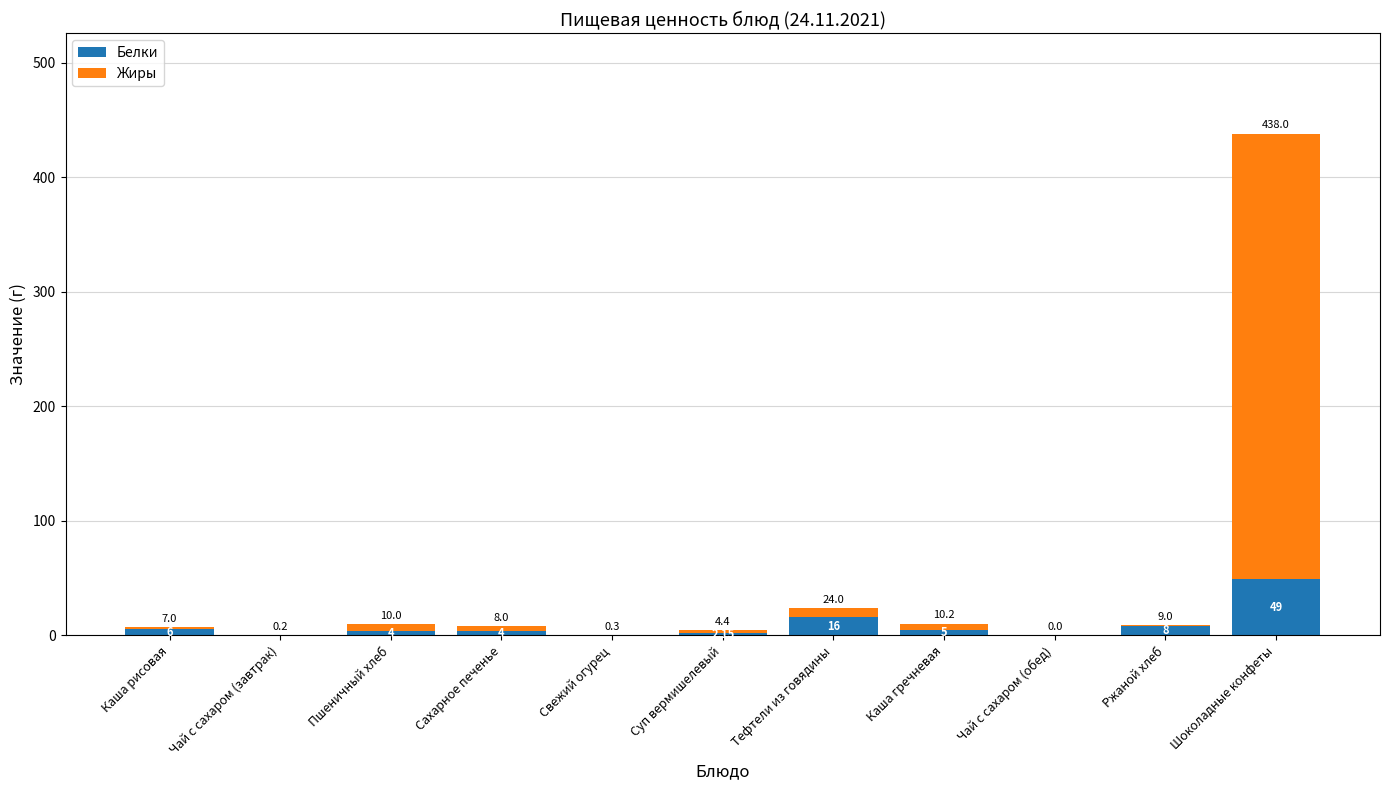

At which category is the sum across all series the highest?

Шоколадные конфеты